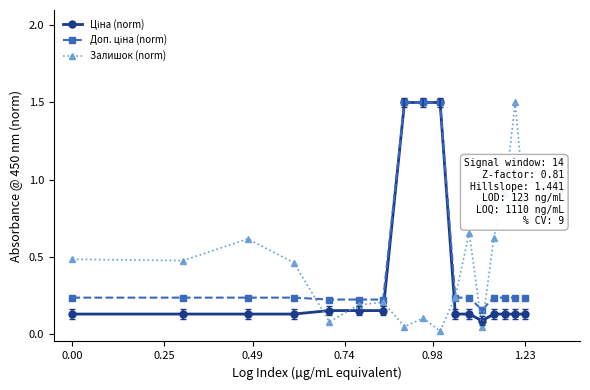

At how many categories does at least one series exceed 1?

4